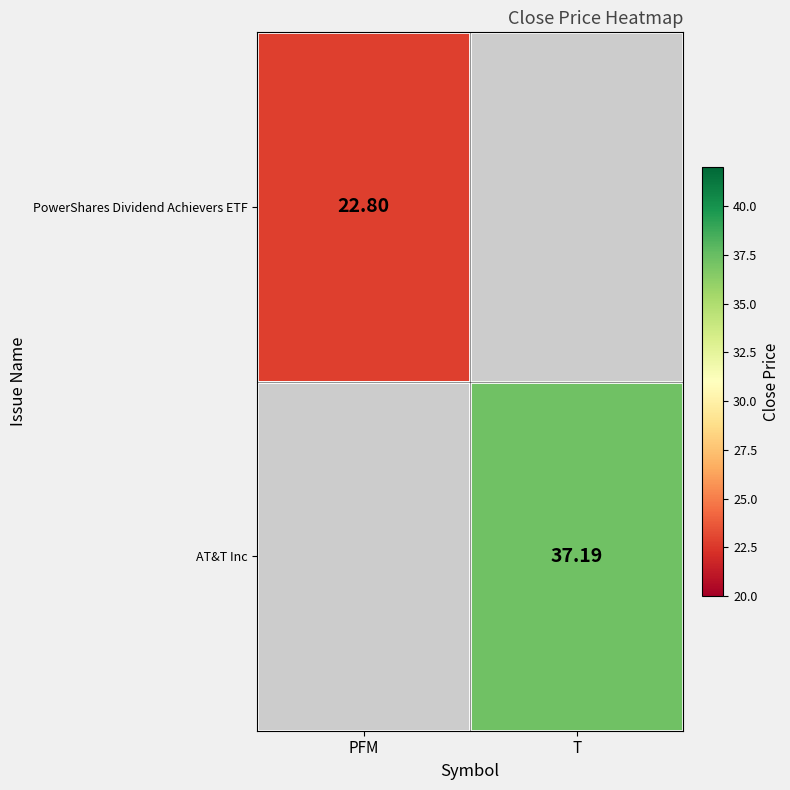

How many values in PowerShares Dividend Achievers ETF are above zero?

1